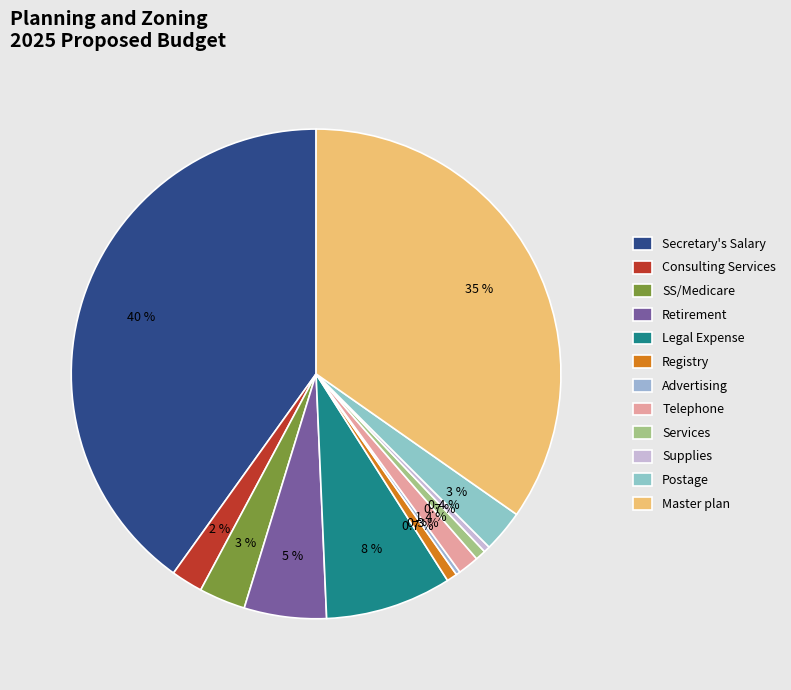

To the nearest percent, what is the combined percentage of Master plan and Services?

35%